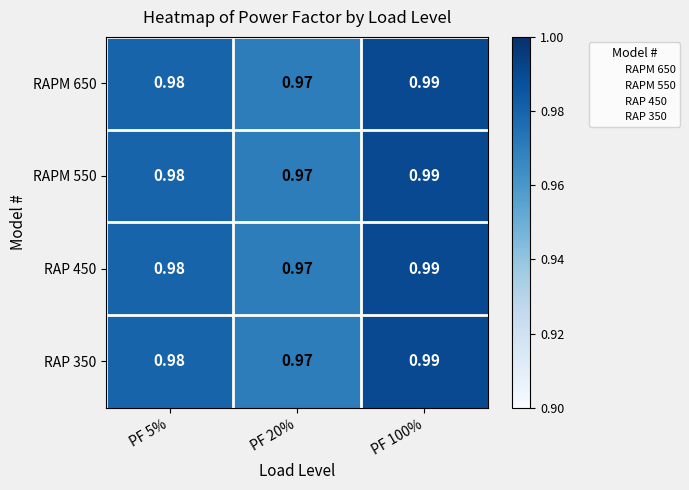

Is the value of RAPM 650 at PF 20% greater than the value of RAP 450 at PF 100%?

No